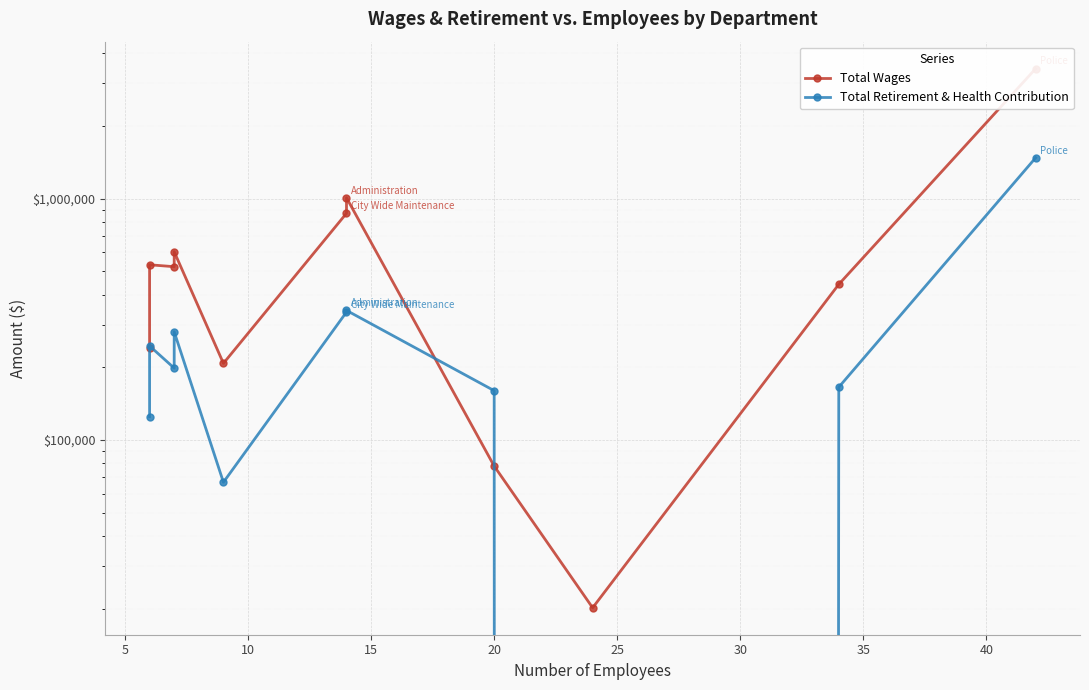

What are all the series names shown in the legend?

Total Wages, Total Retirement & Health Contribution